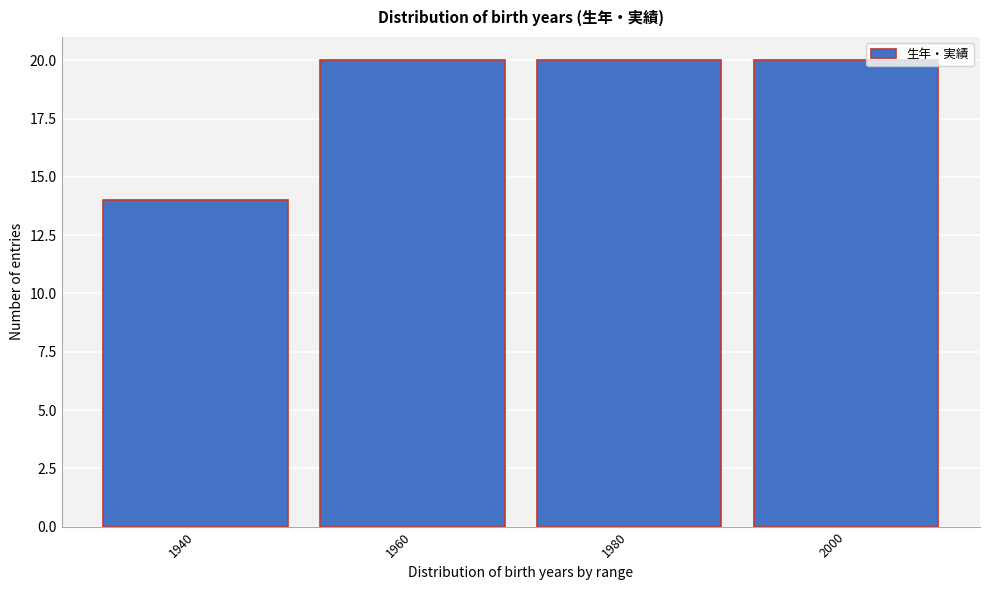

Reading left to right, what are all the values shown in this chart?

1940=14	1960=20	1980=20	2000=20